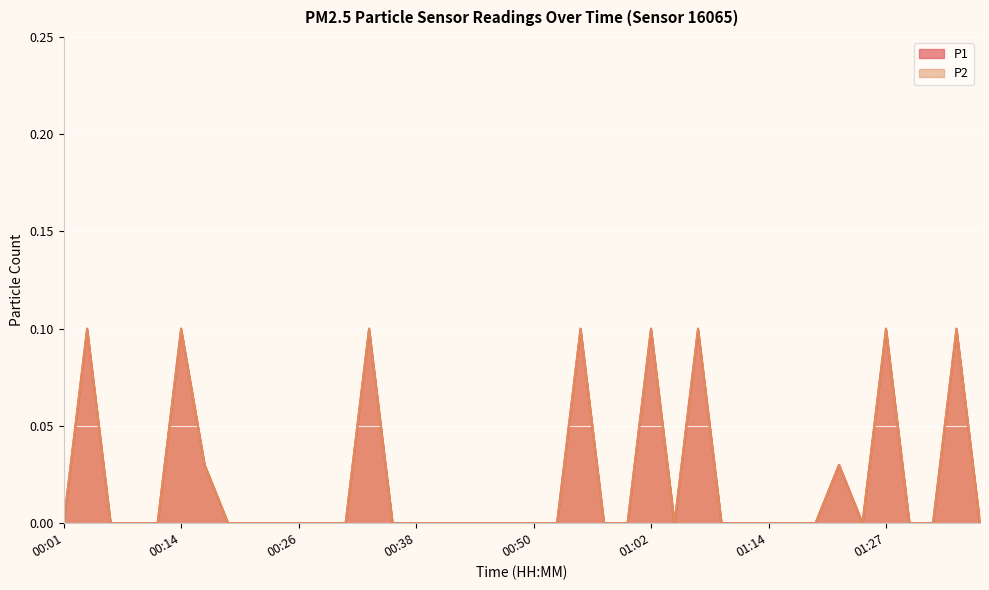

Does the chart display data point markers on the line(s)?

No